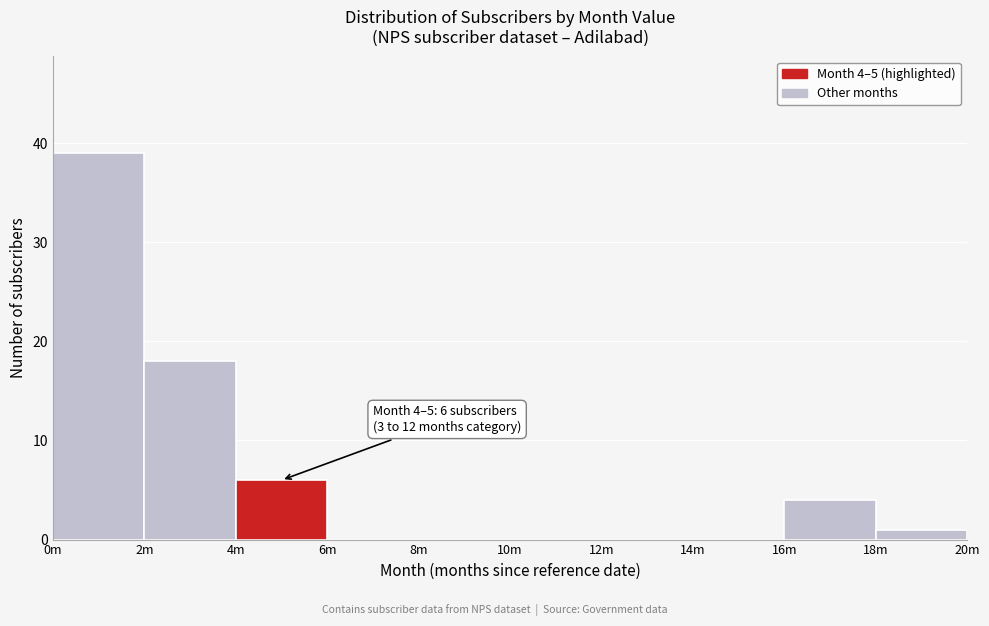

Reading right to left, transcribe all the data shown in this chart.

18m=1	16m=4	14m=0	12m=0	10m=0	8m=0	6m=0	4m=6	2m=18	0m=39